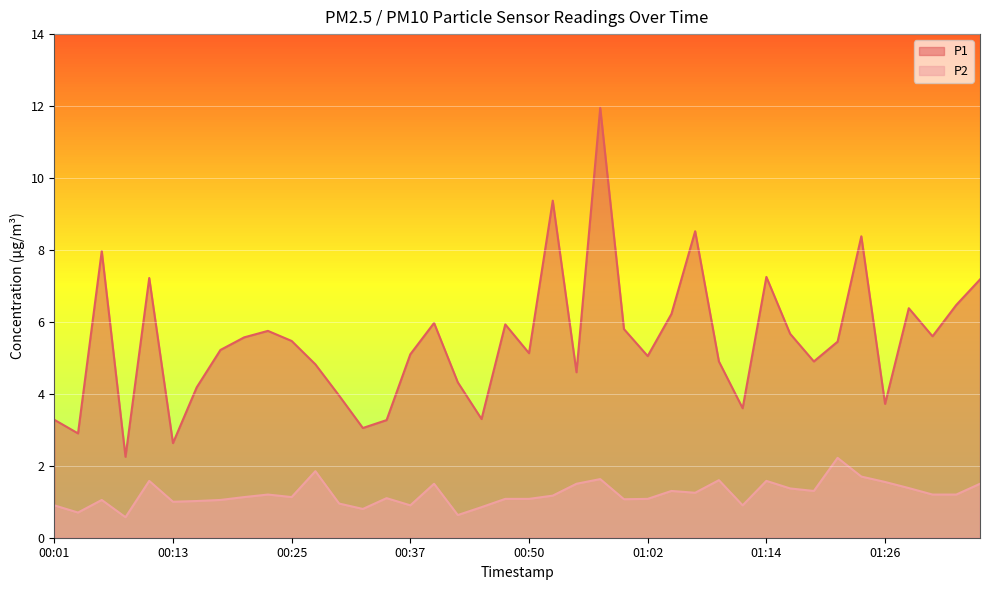

At how many categories does at least one series exceed 2?

40